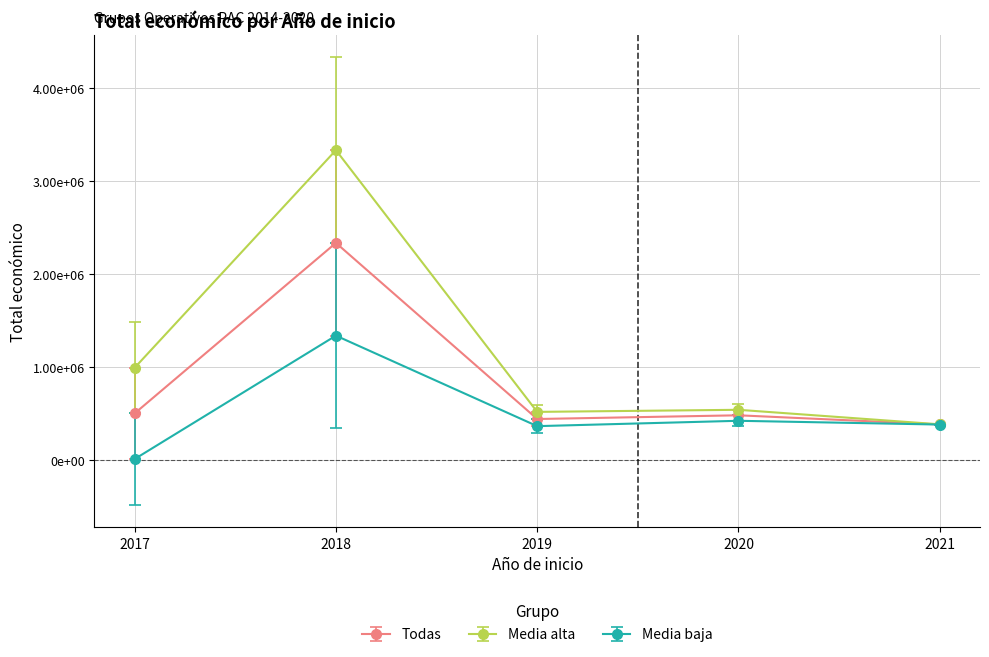

Is this an area chart (filled region under the line)?

No